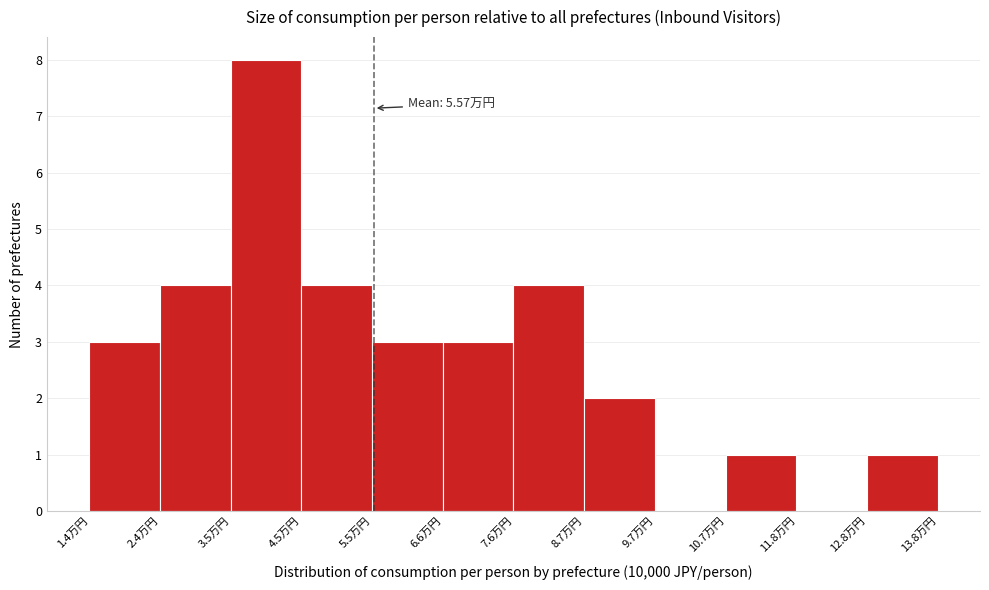

Which range on the x-axis has the tallest bar?

3.4 to 4.6